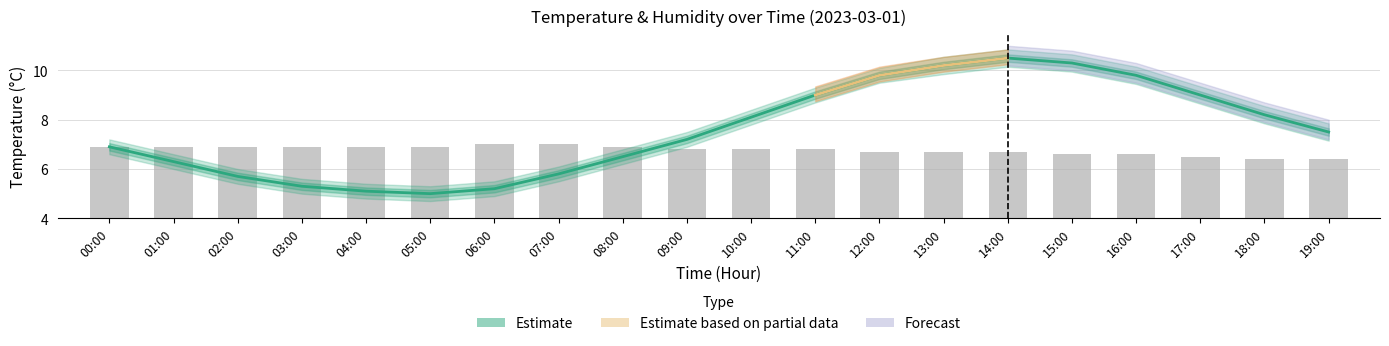

List the labels in order of value, smallest first.

05:00, 04:00, 06:00, 03:00, 02:00, 07:00, 01:00, 08:00, 00:00, 09:00, 19:00, 10:00, 18:00, 11:00, 17:00, 12:00, 16:00, 13:00, 15:00, 14:00